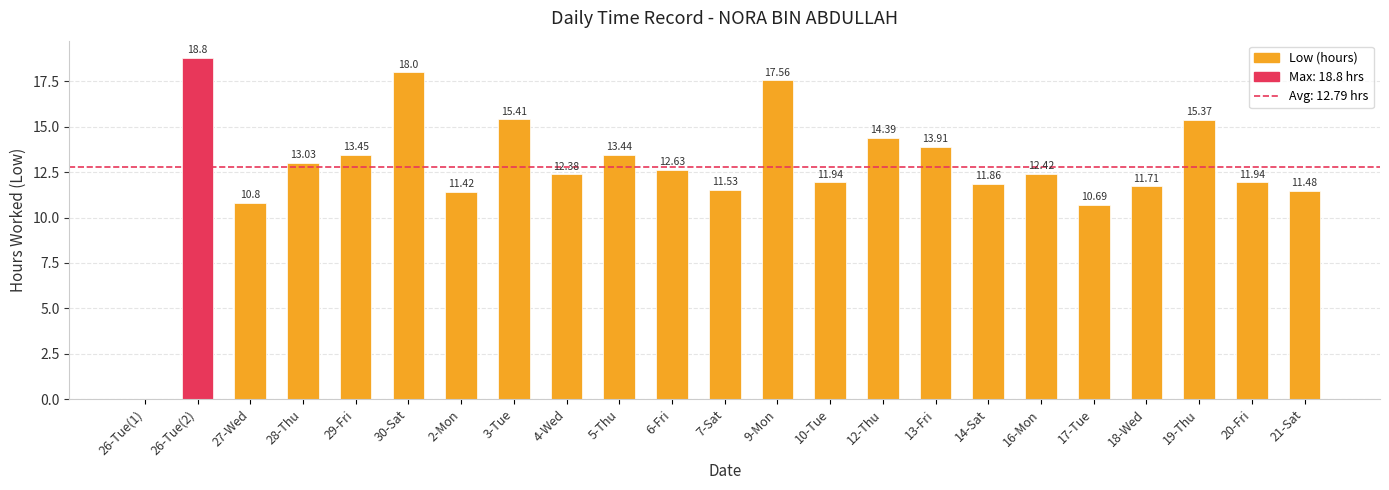

What is the sum of all values?

294.2